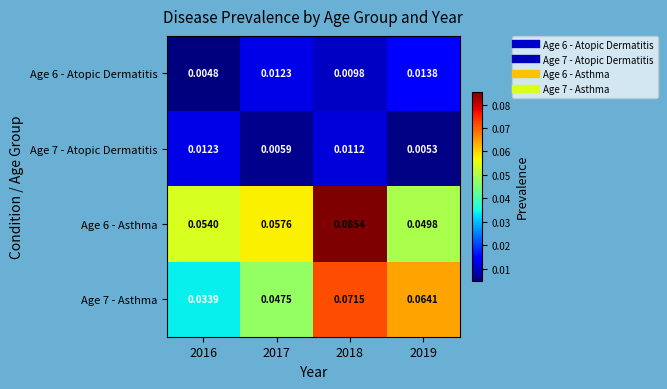

Is the value of Age 6 - Atopic Dermatitis at 2019 greater than the value of Age 7 - Asthma at 2018?

No